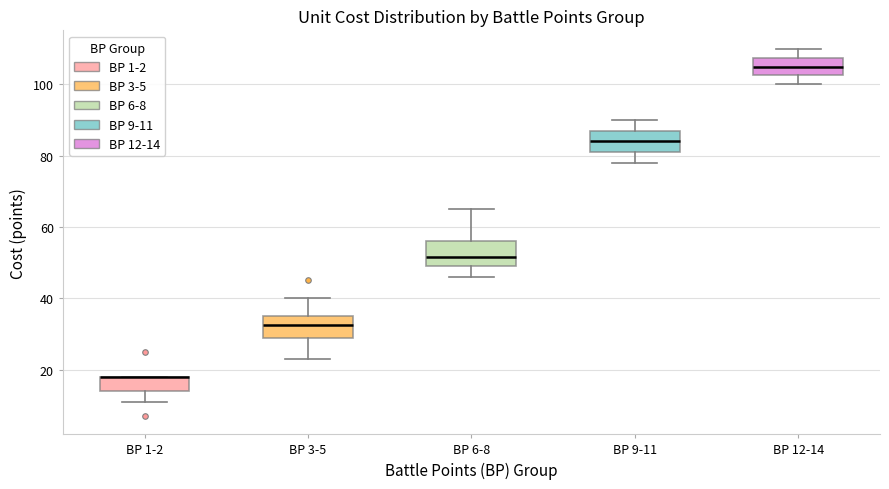

Reading left to right, read every box against the y-axis: the position of its median line, the range the box covers, and the ends of its whiskers. The values are not printed on the chart, so give them approximately, as read against the axis.

BP 1-2: median 18 (drawn on the box's upper edge), box 14 to 18, whiskers 12 to 18
BP 3-5: median 32, box 28 to 36, whiskers 24 to 40
BP 6-8: median 52, box 50 to 56, whiskers 46 to 66
BP 9-11: median 84, box 82 to 88, whiskers 78 to 90
BP 12-14: median 106, box 102 to 108, whiskers 100 to 110